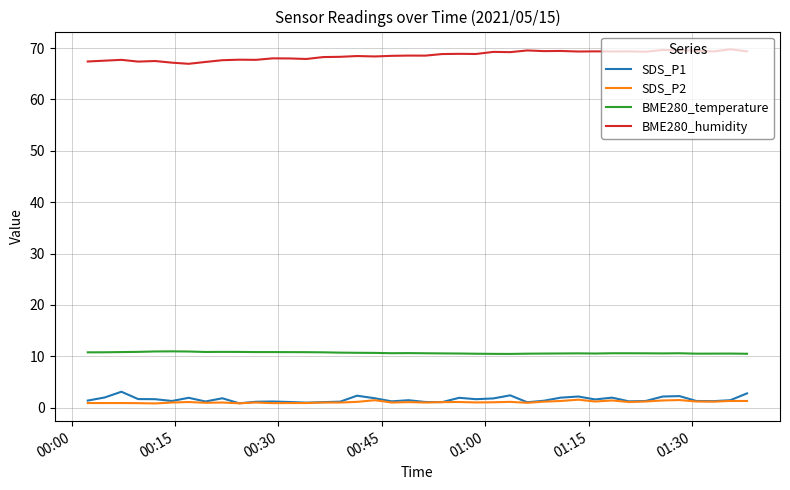

True or false: SDS_P2 and BME280_temperature cross at least once.

False